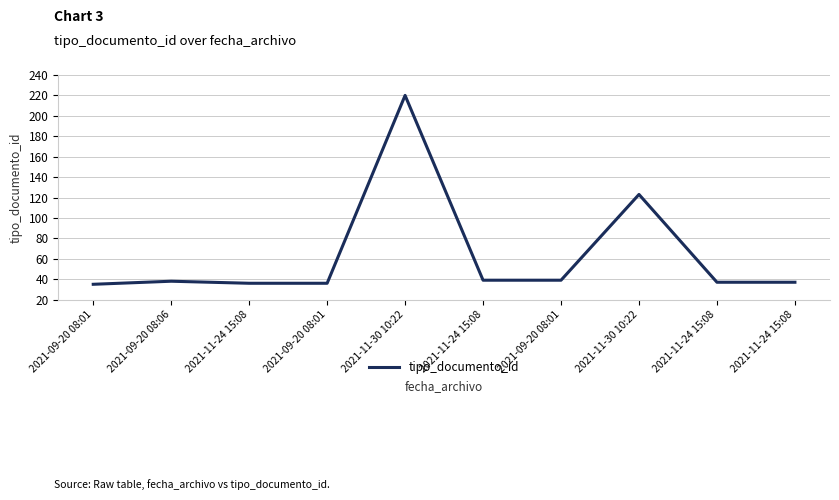

How many lines are shown in the chart?

1